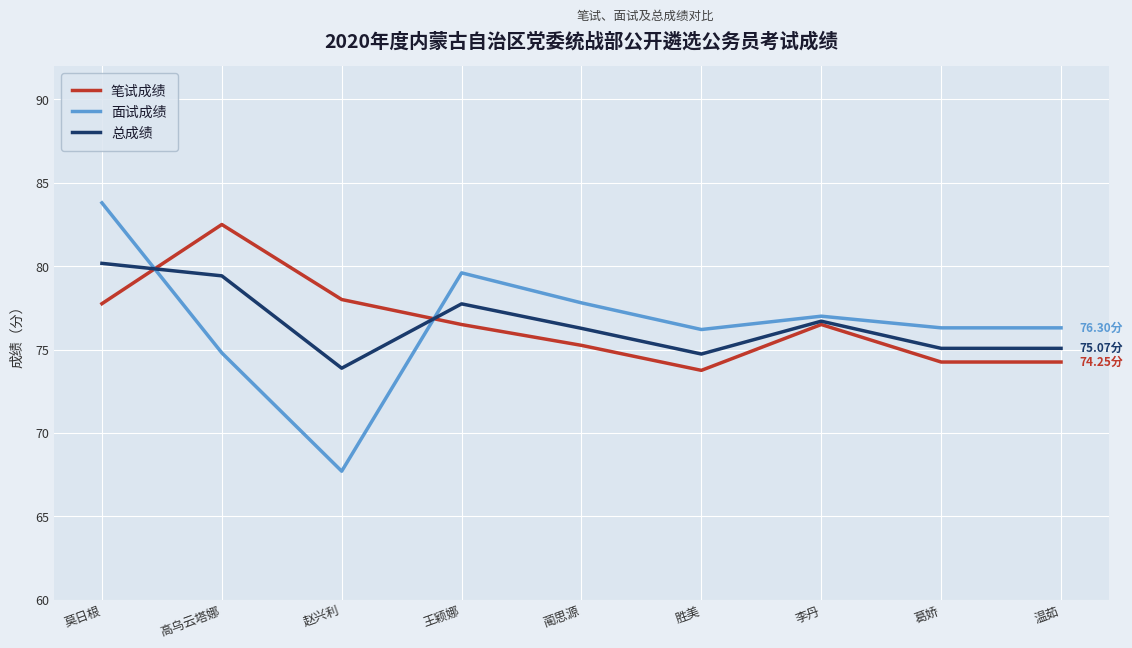

What are all the series names shown in the legend?

笔试成绩, 面试成绩, 总成绩